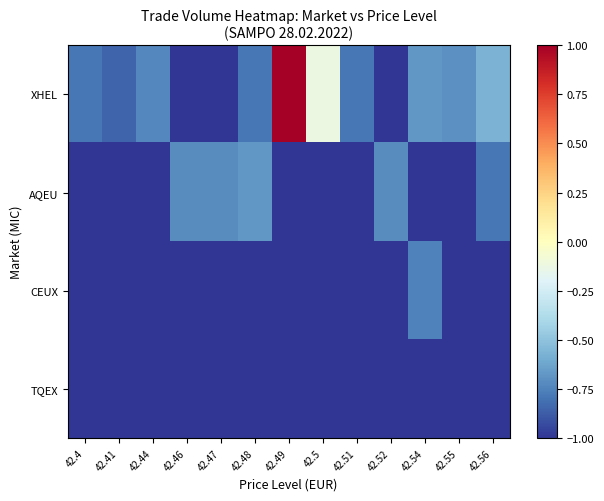

What is the spread (max minus min) of values at 42.56?

0.4